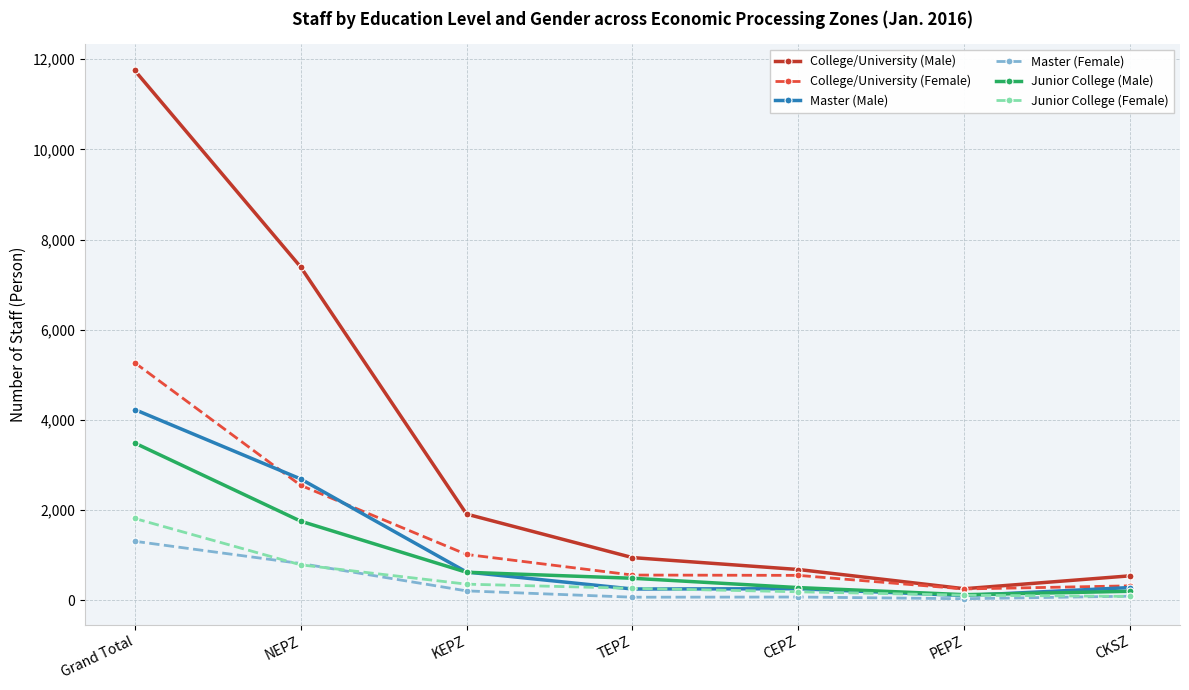

Between TEPZ and CKSZ, which series saw the biggest shift?

College/University (Male)